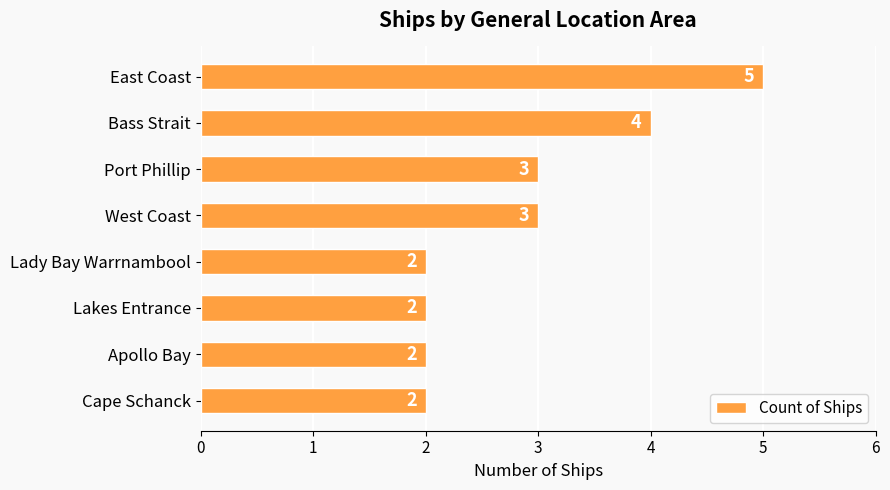

Between Lady Bay Warrnambool and Bass Strait, which is larger?

Bass Strait